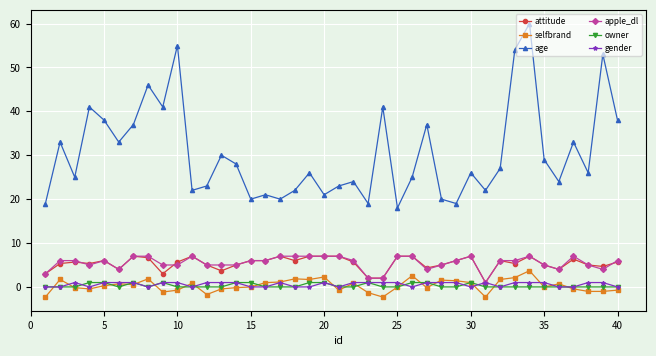

True or false: apple_dl has more than 0 points higher than both neighbors.

True